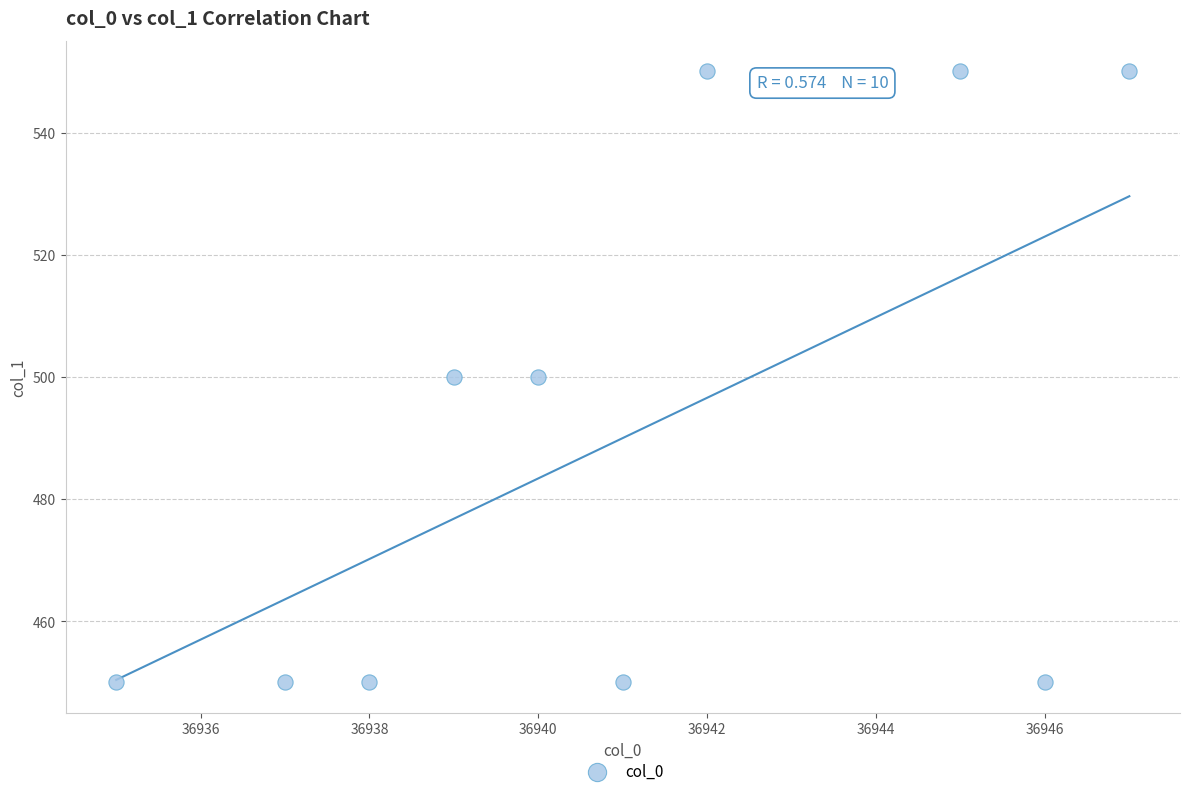

What is the range of X values (max minus min)?

12